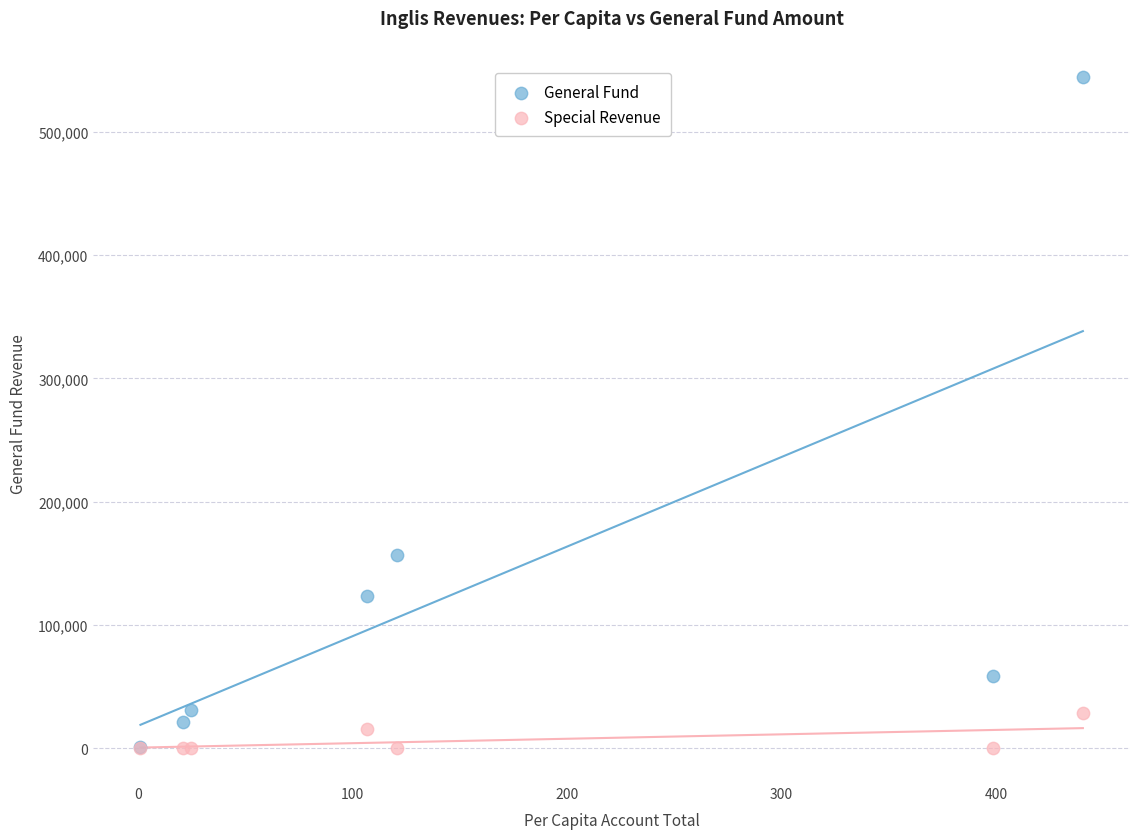

What are all the series names shown in the legend?

General Fund, Special Revenue